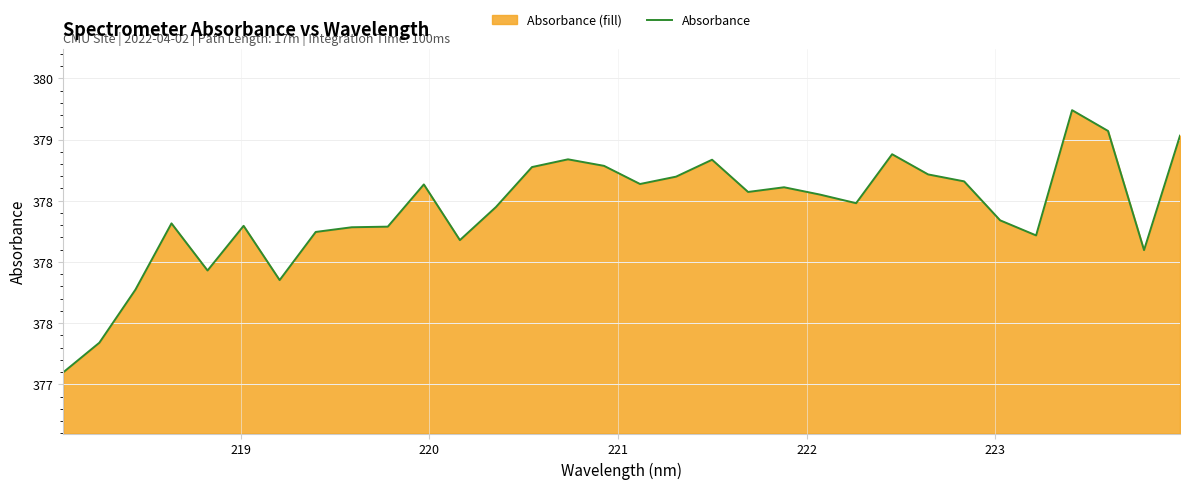

Does the chart display data point markers on the line(s)?

No